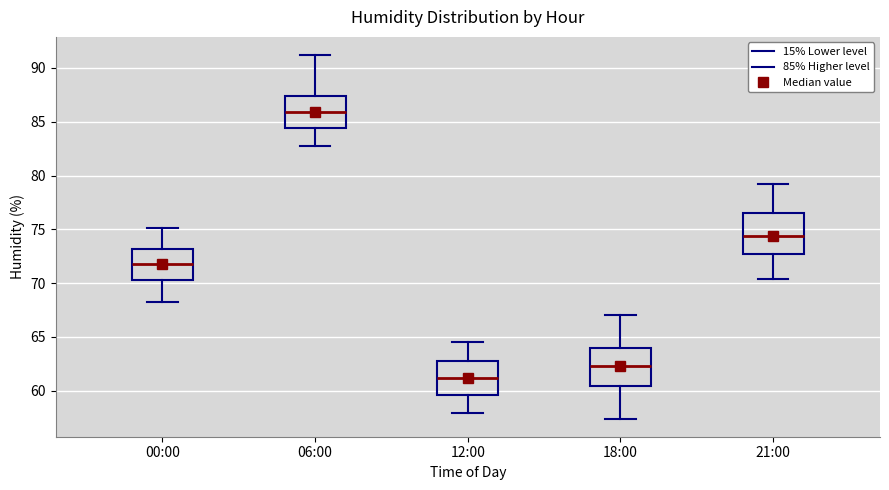

Reading left to right, transcribe this box plot: for each box, give where its median line is, the range the box spans, and where its two whiskers end, as read against the y-axis. The values are not printed on the chart, so give them approximately, as read against the axis.

00:00: median 72.0, box 70.5 to 73.0, whiskers 68.0 to 75.0
06:00: median 86.0, box 84.5 to 87.5, whiskers 82.5 to 91.0
12:00: median 61.0, box 59.5 to 63.0, whiskers 58.0 to 64.5
18:00: median 62.5, box 60.5 to 64.0, whiskers 57.5 to 67.0
21:00: median 74.5, box 72.5 to 76.5, whiskers 70.5 to 79.0